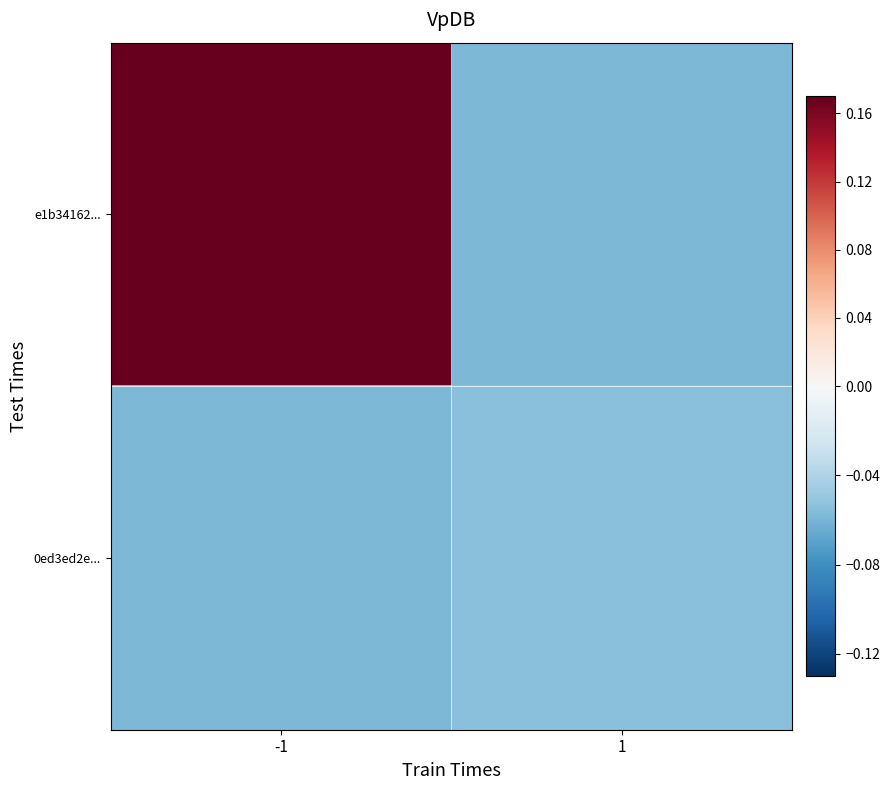

At 1, list the series in order from smallest to largest.

e1b34162..., 0ed3ed2e...